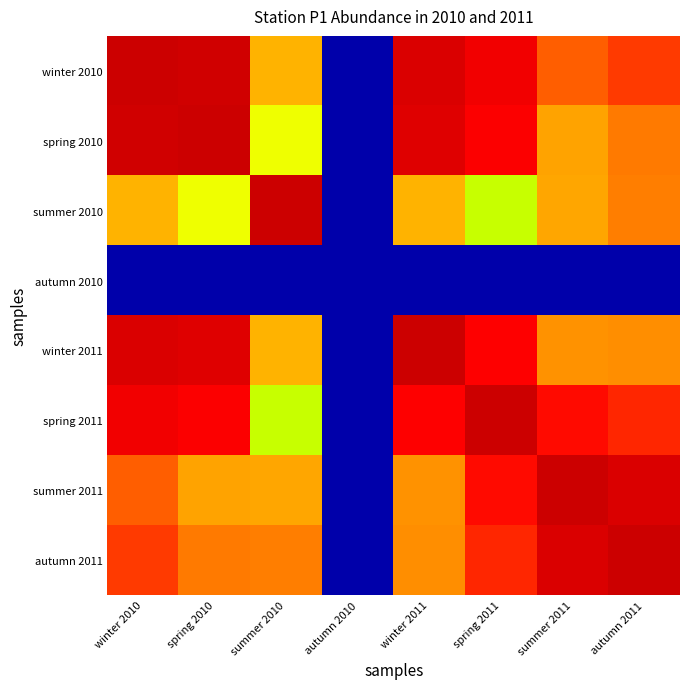

What is the maximum value shown in the chart?

100.0